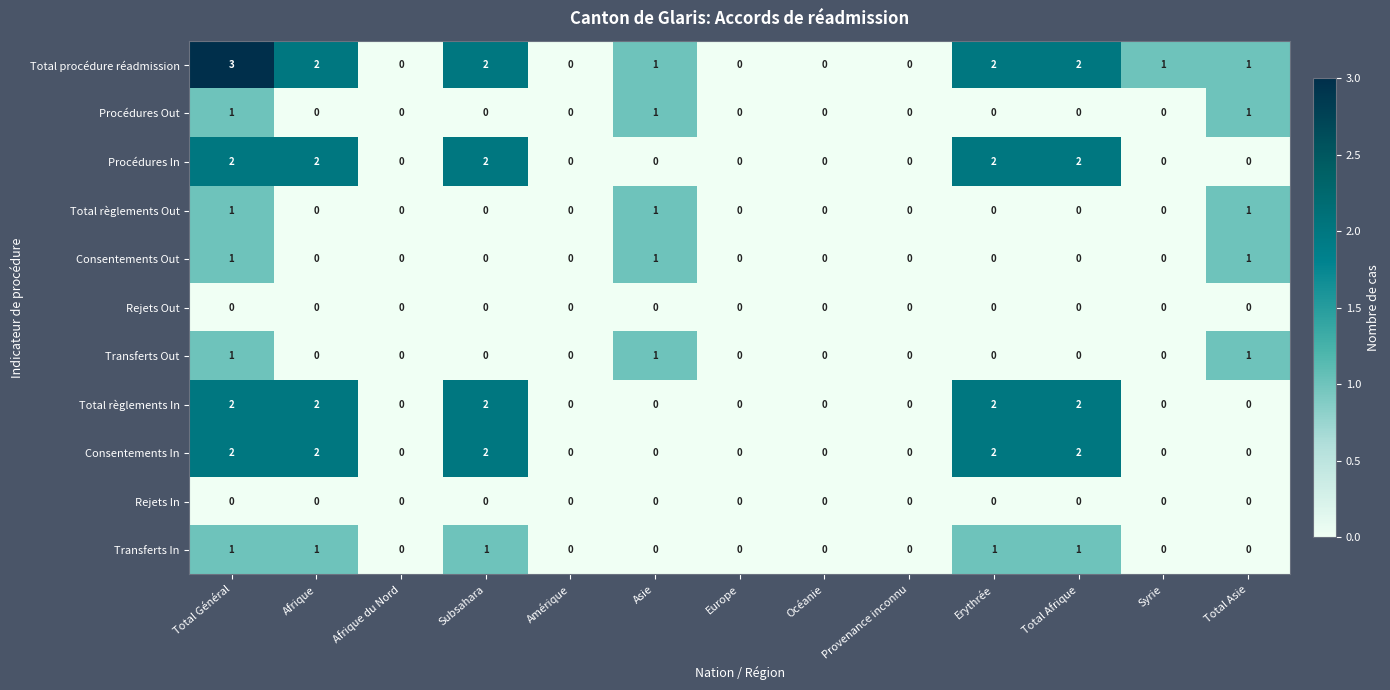

Which category has the highest value across all series?

Total Général